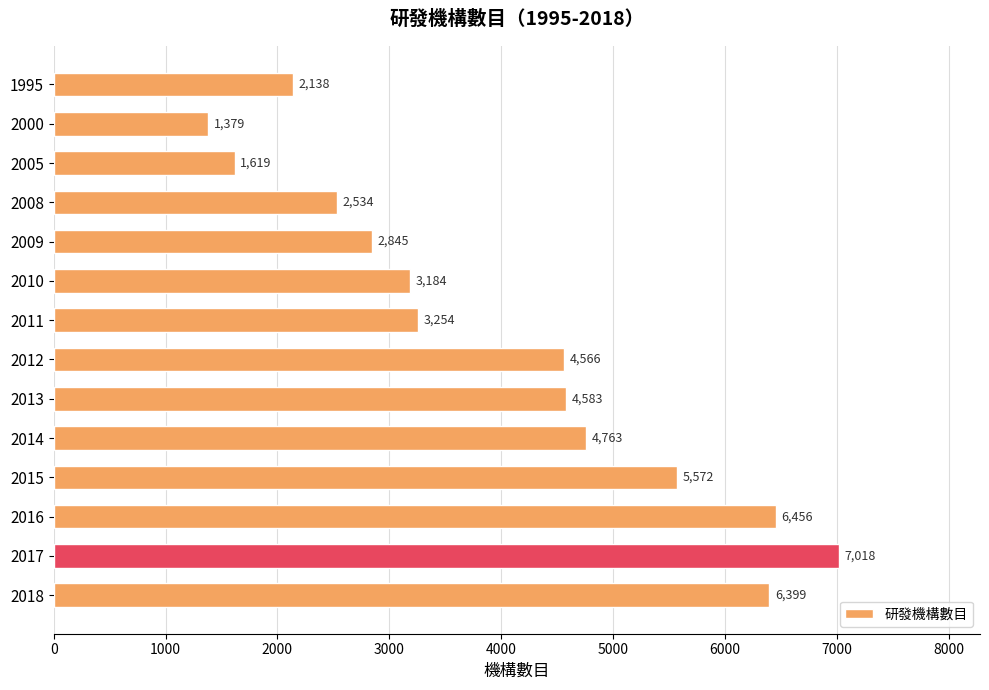

List the labels in order of value, largest first.

2017, 2016, 2018, 2015, 2014, 2013, 2012, 2011, 2010, 2009, 2008, 1995, 2005, 2000